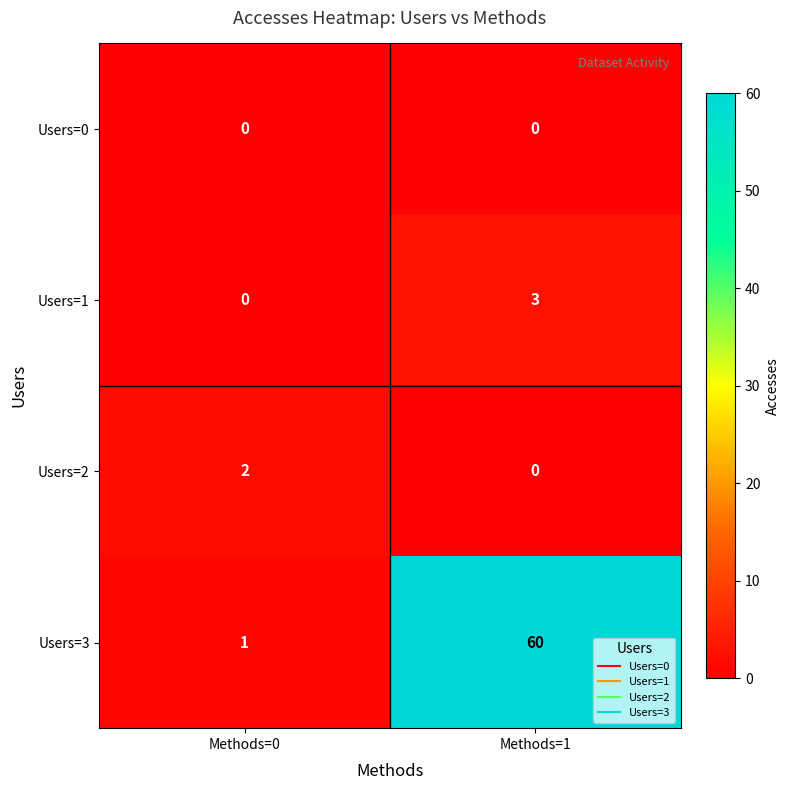

Between Methods=0 and Methods=1, which series saw the biggest shift?

Users=3